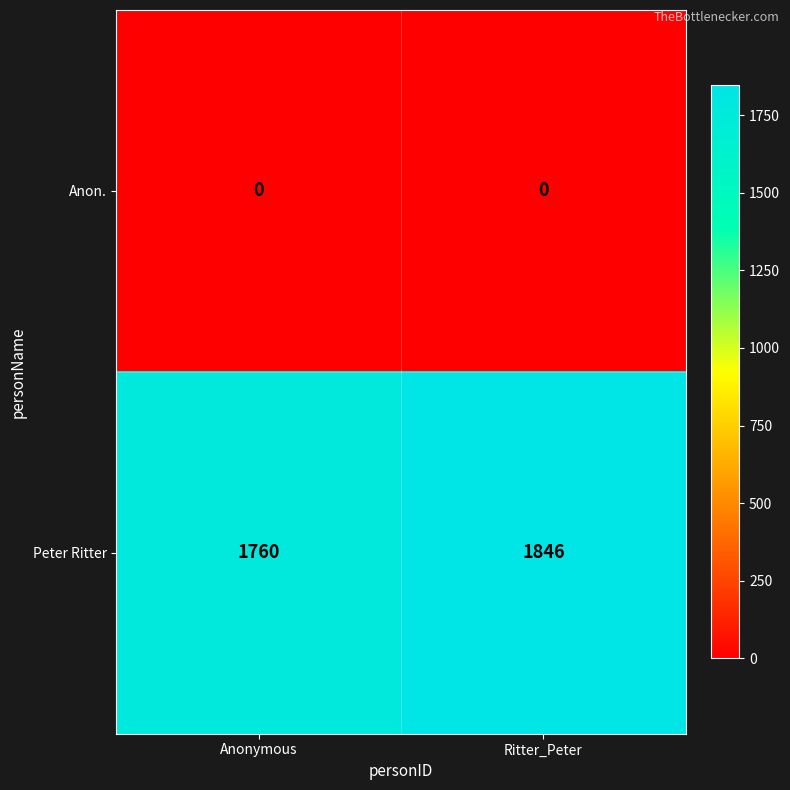

Which series changed the most between Anonymous and Ritter_Peter?

Peter Ritter